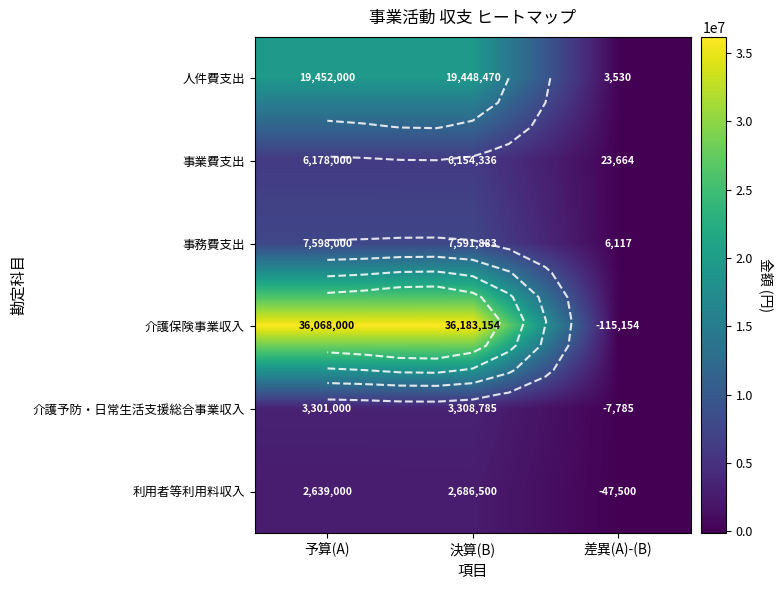

What is the difference between the 利用者等利用料収入 values at 差異(A)-(B) and 予算(A)?

2686500